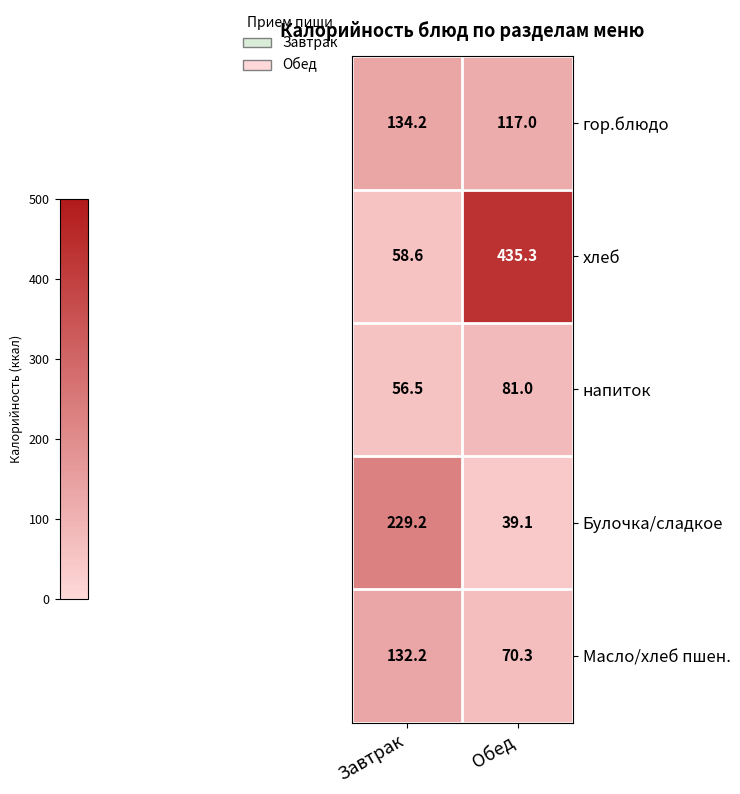

Where is Булочка/сладкое nearest to the value 134?

Обед